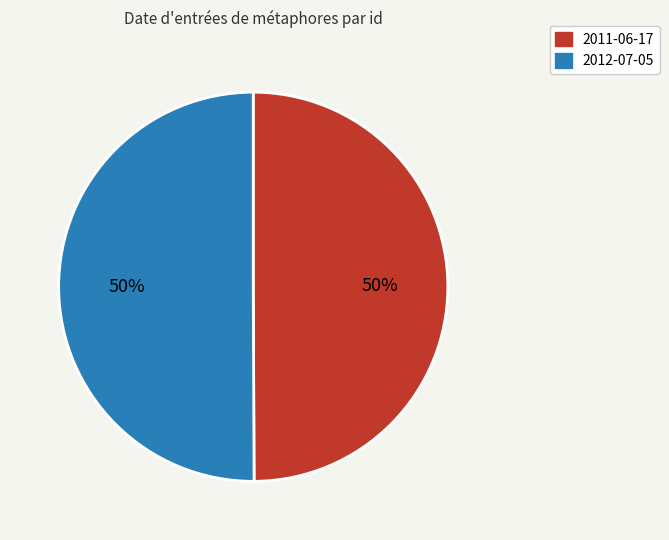

What is the ratio of the value at 2011-06-17 to the value at 2012-07-05?

1.0